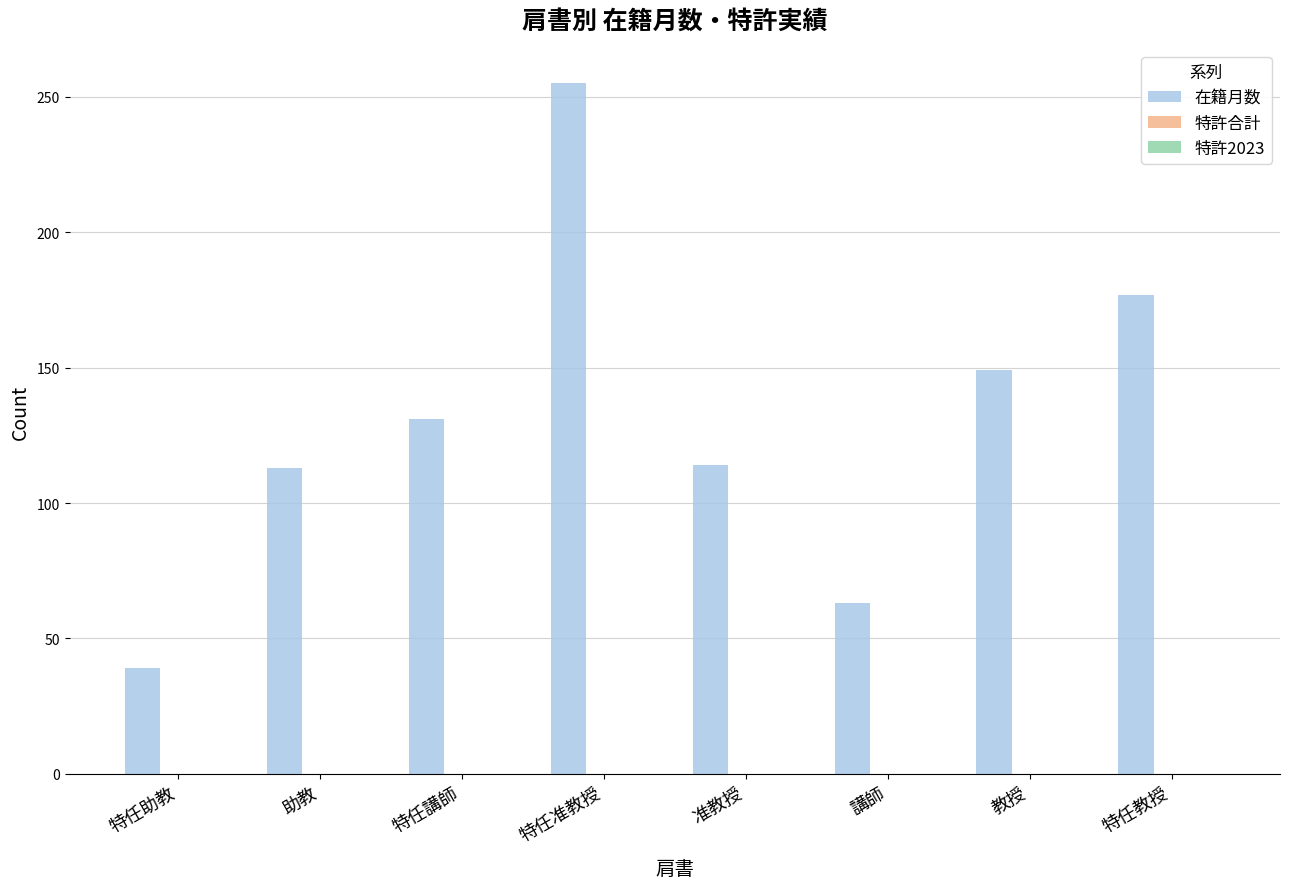

Which label corresponds to the smallest value in the chart?

特任助教